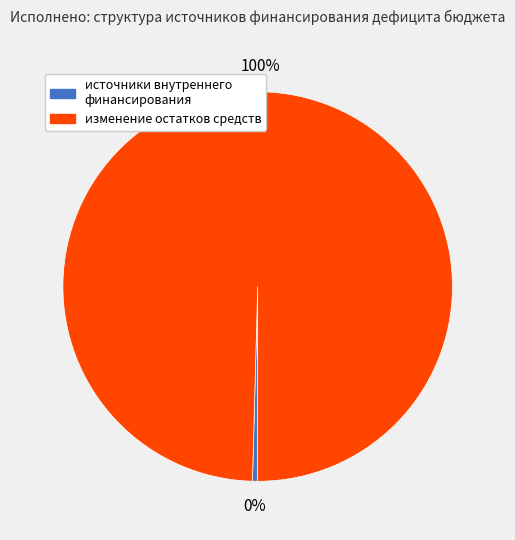

Is источники внутреннего финансирования the majority of the pie?

No